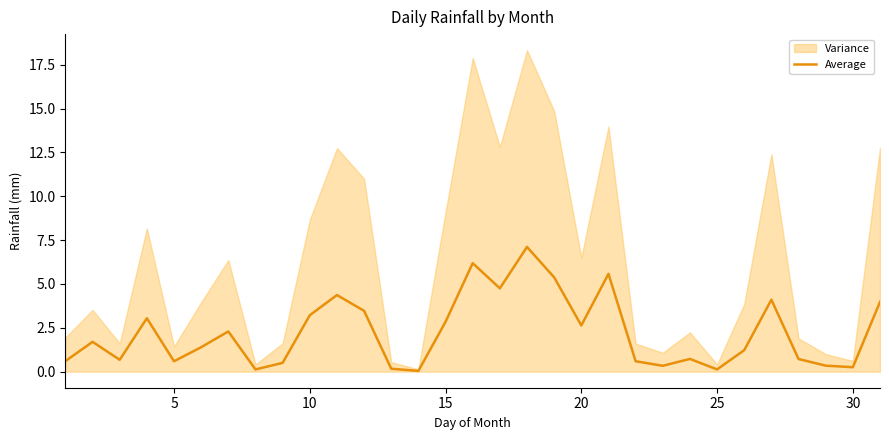

The value of Average at 10 is 3.2. True or false?

True